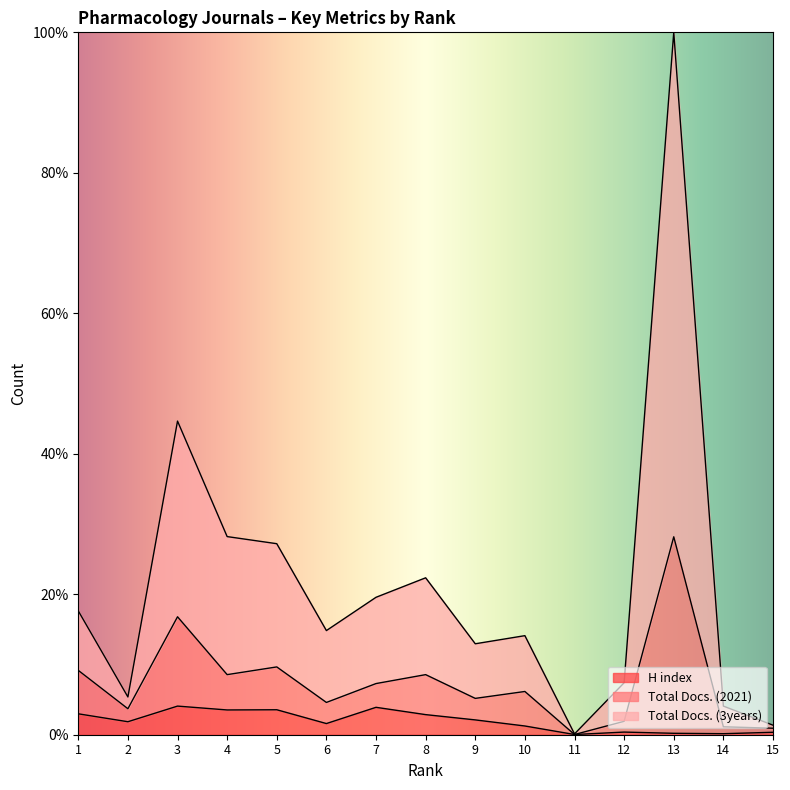

How many lines are shown in the chart?

3